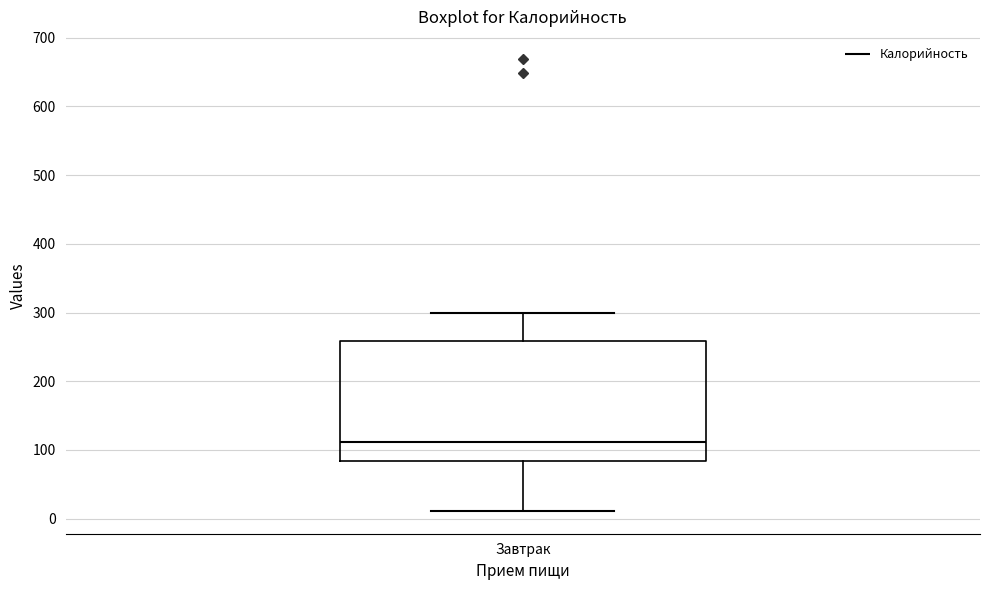

Transcribe this box plot: give where the median line is, the range the box spans, and where the two whiskers end, as read against the y-axis. The values are not printed on the chart, so give them approximately, as read against the axis.

median 110, box 80 to 260, whiskers 10 to 300